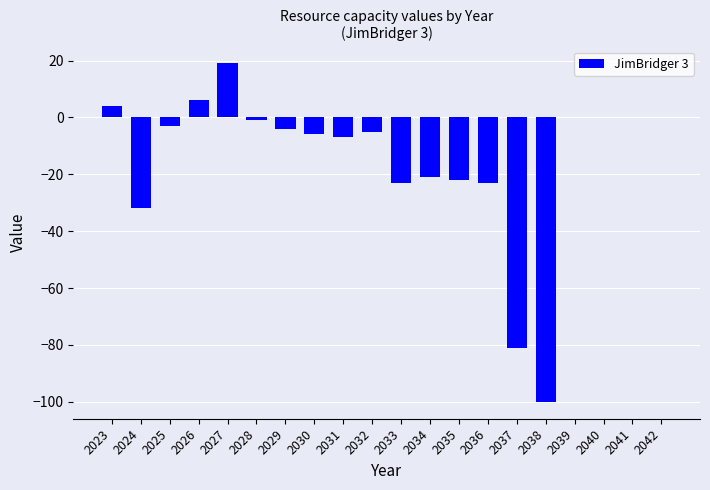

Reading right to left, extract all data points from this chart.

0	0	0	0	-100	-81	-23	-22	-21	-23	-5	-7	-6	-4	-1	19	6	-3	-32	4